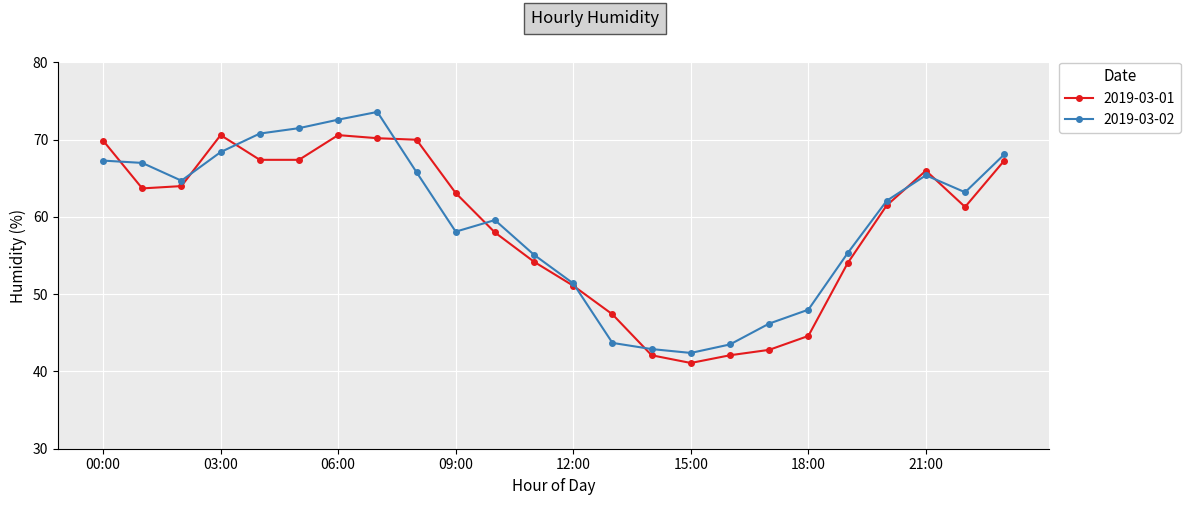

What is the value of the 2019-03-02 point at the 15th from the left?

42.9